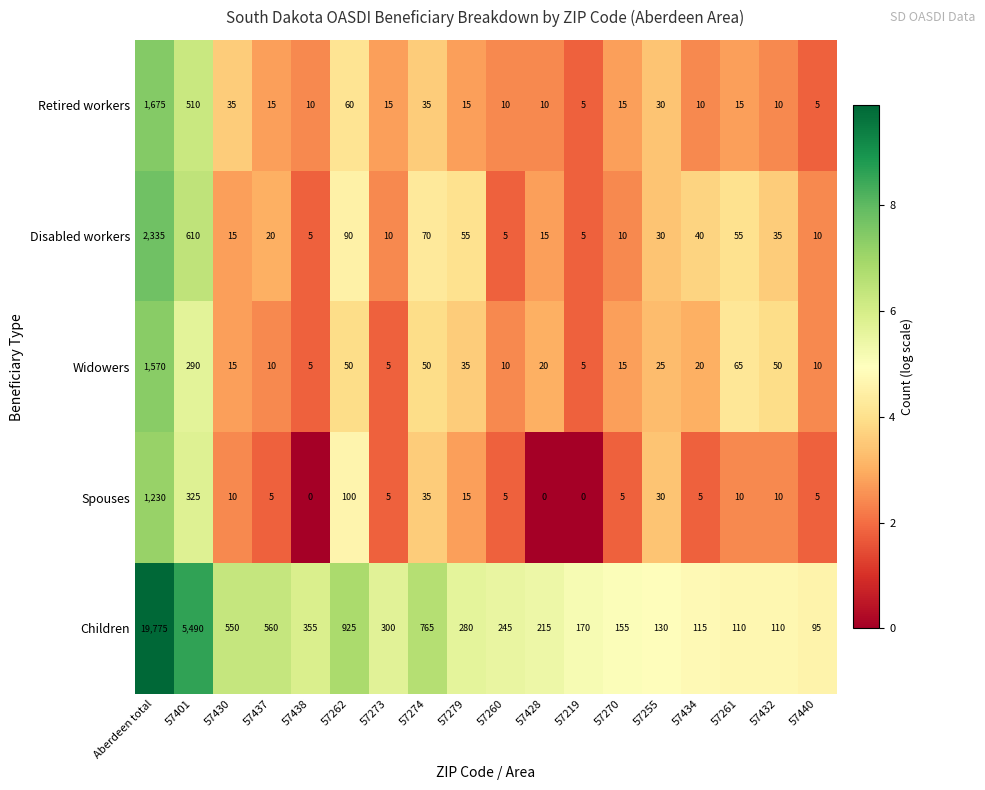

Which series changed the most between 57437 and 57434?

Children